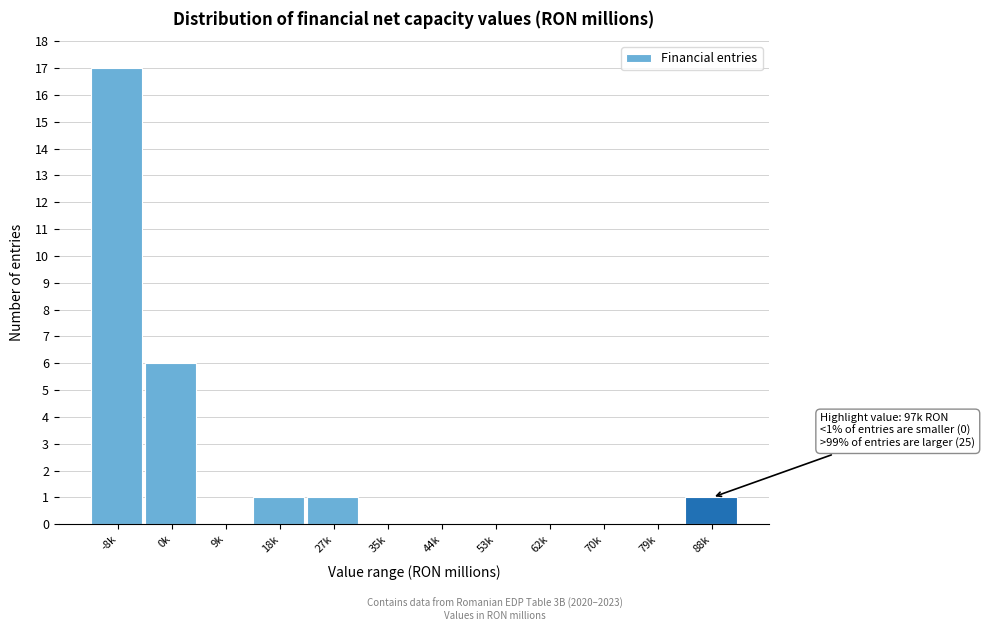

Reading left to right, what are all the values shown in this chart?

-8k=17	0k=6	9k=0	18k=1	27k=1	35k=0	44k=0	53k=0	62k=0	70k=0	79k=0	88k=1